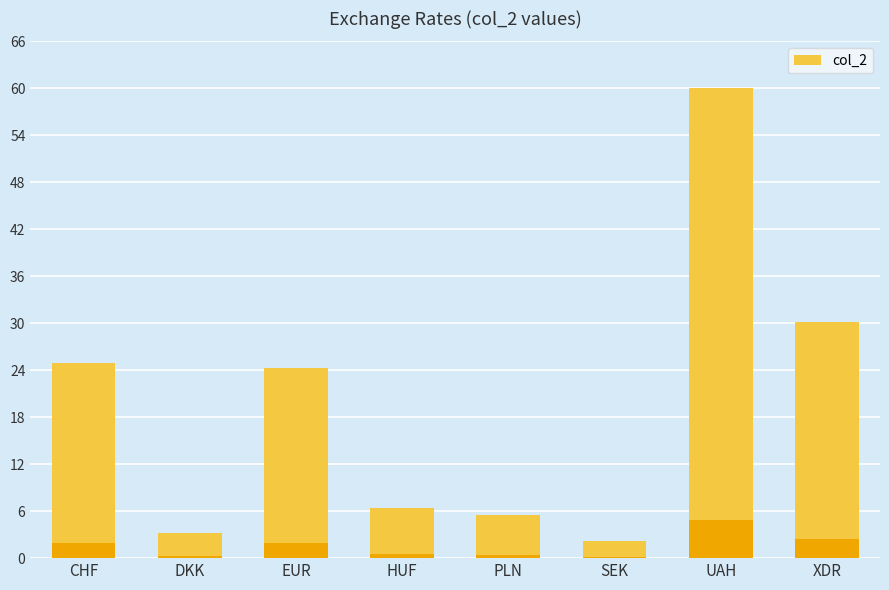

The value at HUF is 8.9. True or false?

False